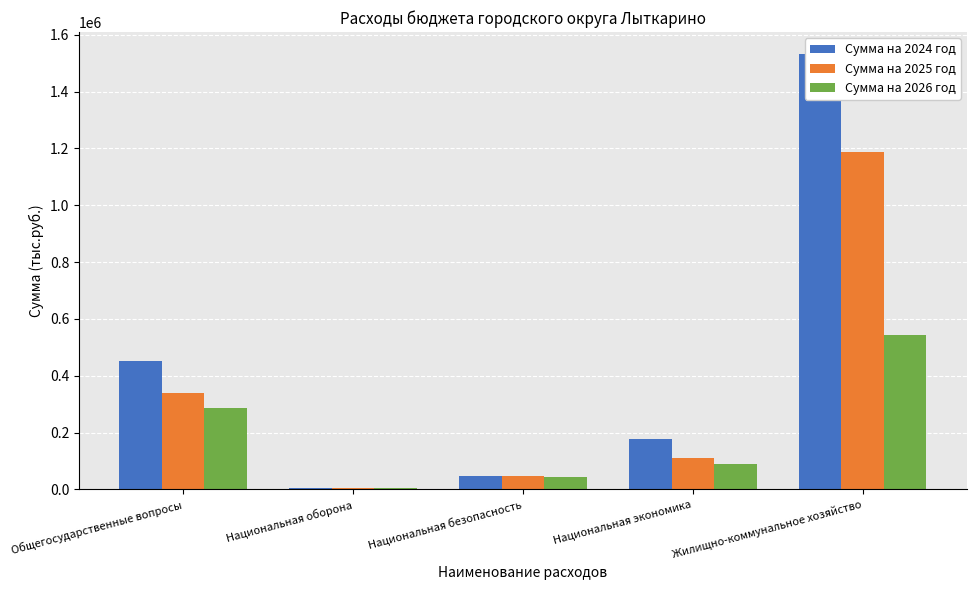

Reading left to right, what are all the values shown in this chart?

Сумма на 2024 год: 452596.7	4924.2	47516.1	178567.3	1532616.5
Сумма на 2025 год: 340499.3	4509.3	47745.6	109208.6	1188356.9
Сумма на 2026 год: 287253.3	4750.7	43191.3	90996.0	544845.8